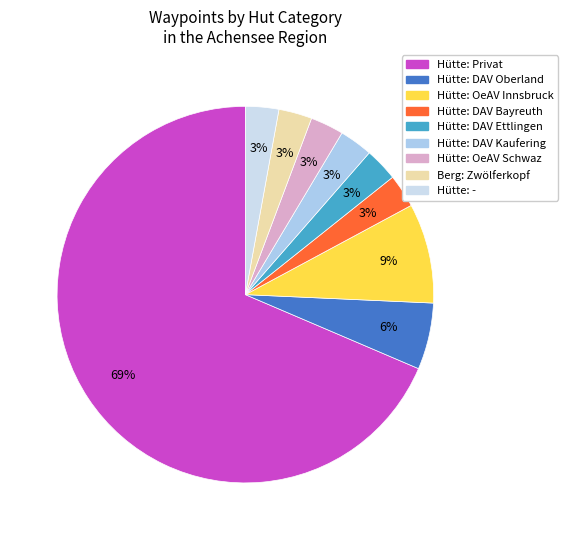

Which category has the smallest portion of the pie?

Hütte: DAV Bayreuth